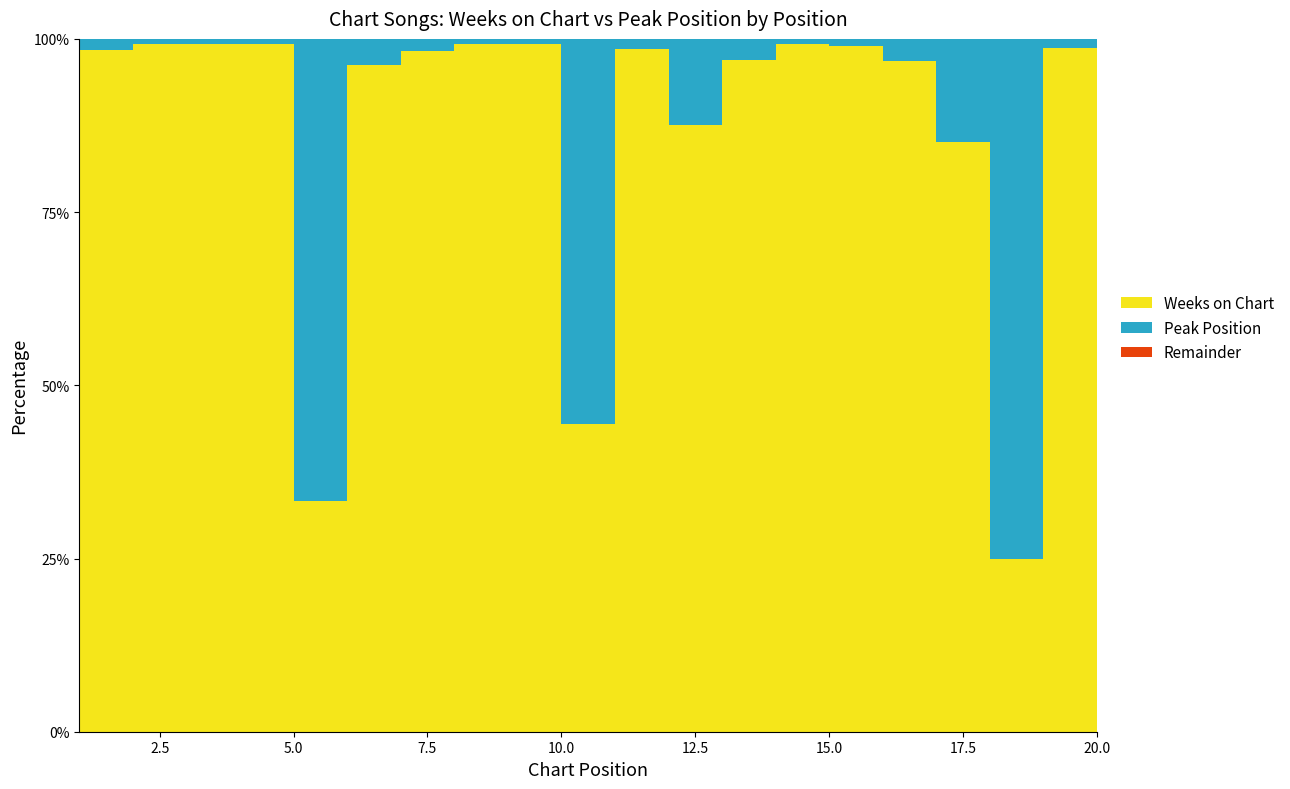

At how many categories does at least one series exceed 124?

8